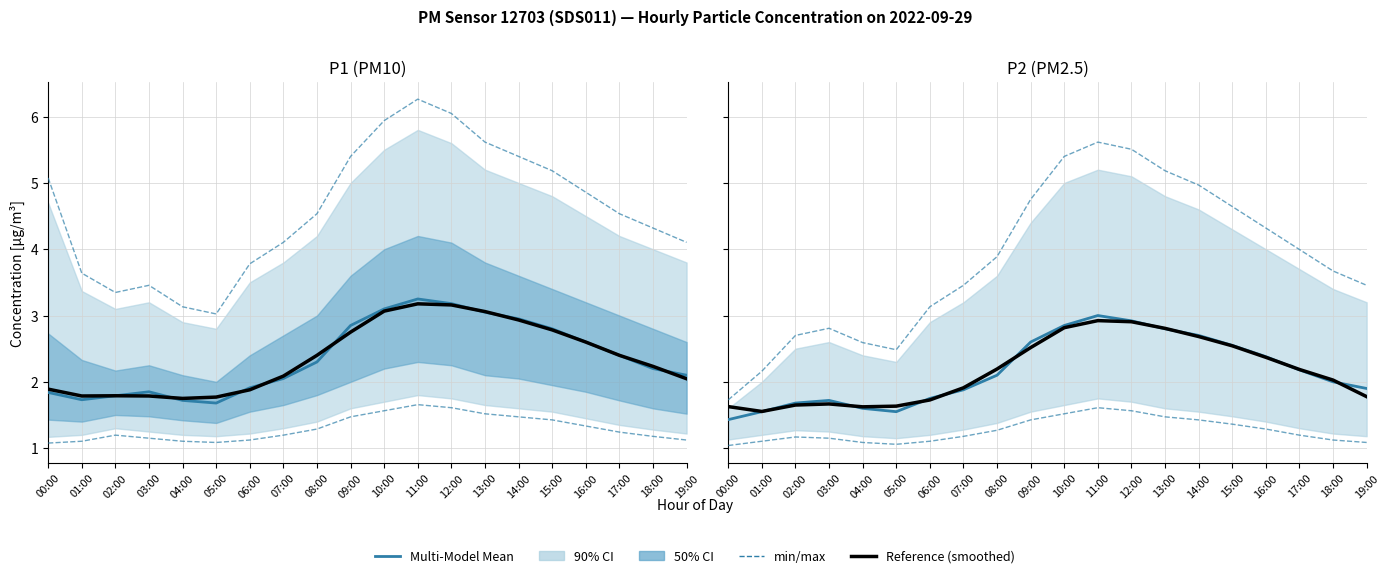

Which series has the widest spread of values?

min/max